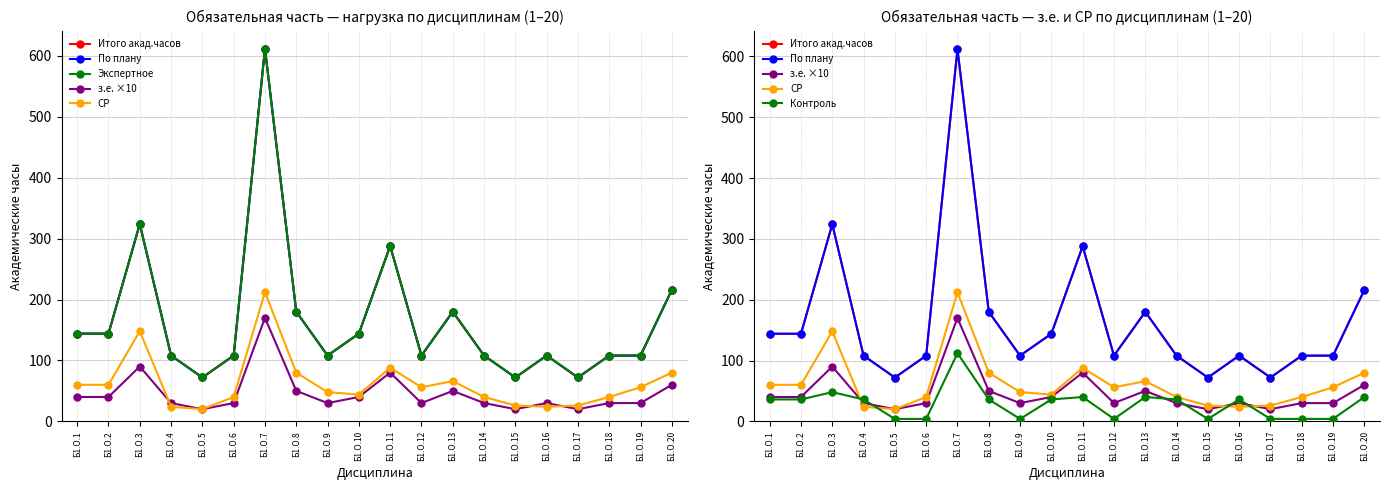

Reading left to right, extract all data points from this chart.

Итого акад.часов: Б1.О.1=144	Б1.О.2=144	Б1.О.3=324	Б1.О.4=108	Б1.О.5=72	Б1.О.6=108	Б1.О.7=612	Б1.О.8=180	Б1.О.9=108	Б1.О.10=144	Б1.О.11=288	Б1.О.12=108	Б1.О.13=180	Б1.О.14=108	Б1.О.15=72	Б1.О.16=108	Б1.О.17=72	Б1.О.18=108	Б1.О.19=108	Б1.О.20=216
По плану: Б1.О.1=144	Б1.О.2=144	Б1.О.3=324	Б1.О.4=108	Б1.О.5=72	Б1.О.6=108	Б1.О.7=612	Б1.О.8=180	Б1.О.9=108	Б1.О.10=144	Б1.О.11=288	Б1.О.12=108	Б1.О.13=180	Б1.О.14=108	Б1.О.15=72	Б1.О.16=108	Б1.О.17=72	Б1.О.18=108	Б1.О.19=108	Б1.О.20=216
Экспертное: Б1.О.1=144	Б1.О.2=144	Б1.О.3=324	Б1.О.4=108	Б1.О.5=72	Б1.О.6=108	Б1.О.7=612	Б1.О.8=180	Б1.О.9=108	Б1.О.10=144	Б1.О.11=288	Б1.О.12=108	Б1.О.13=180	Б1.О.14=108	Б1.О.15=72	Б1.О.16=108	Б1.О.17=72	Б1.О.18=108	Б1.О.19=108	Б1.О.20=216
з.е. ×10: Б1.О.1=40	Б1.О.2=40	Б1.О.3=90	Б1.О.4=30	Б1.О.5=20	Б1.О.6=30	Б1.О.7=170	Б1.О.8=50	Б1.О.9=30	Б1.О.10=40	Б1.О.11=80	Б1.О.12=30	Б1.О.13=50	Б1.О.14=30	Б1.О.15=20	Б1.О.16=30	Б1.О.17=20	Б1.О.18=30	Б1.О.19=30	Б1.О.20=60
СР: Б1.О.1=60	Б1.О.2=60	Б1.О.3=148	Б1.О.4=24	Б1.О.5=20	Б1.О.6=40	Б1.О.7=212	Б1.О.8=80	Б1.О.9=48	Б1.О.10=44	Б1.О.11=88	Б1.О.12=56	Б1.О.13=66	Б1.О.14=40	Б1.О.15=26	Б1.О.16=24	Б1.О.17=26	Б1.О.18=40	Б1.О.19=56	Б1.О.20=80
Контроль: Б1.О.1=36	Б1.О.2=36	Б1.О.3=48	Б1.О.4=36	Б1.О.5=4	Б1.О.6=4	Б1.О.7=112	Б1.О.8=36	Б1.О.9=4	Б1.О.10=36	Б1.О.11=40	Б1.О.12=4	Б1.О.13=40	Б1.О.14=36	Б1.О.15=4	Б1.О.16=36	Б1.О.17=4	Б1.О.18=4	Б1.О.19=4	Б1.О.20=40